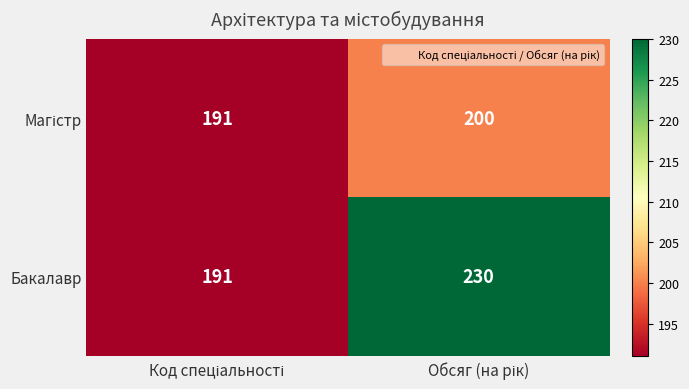

Which series has the largest total across all categories?

Бакалавр